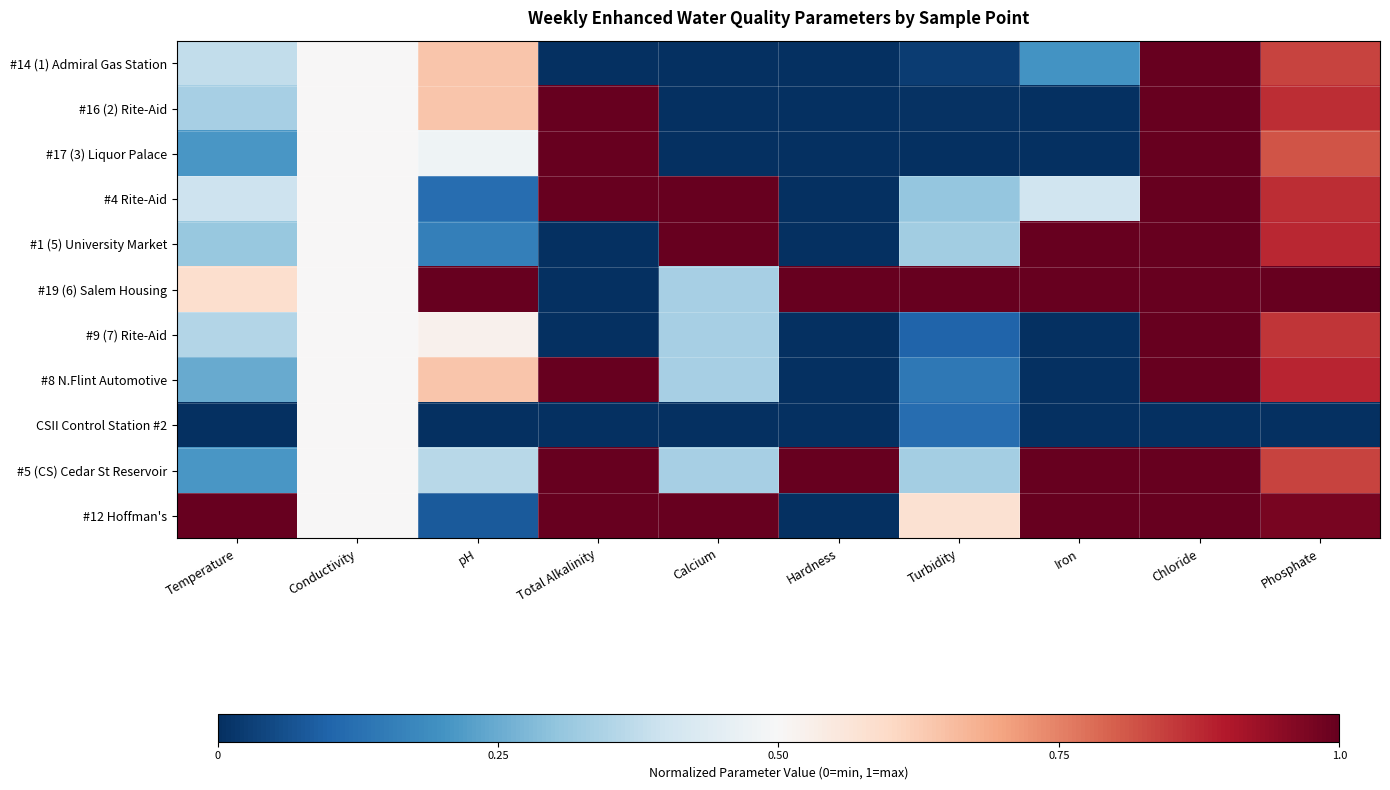

Which series has the largest total across all categories?

#19 (6) Salem Housing